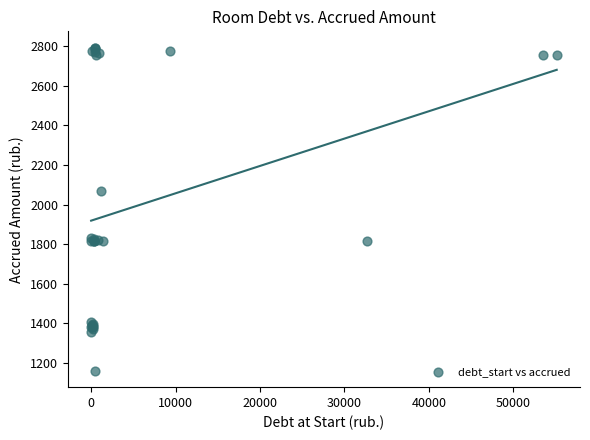

What Y value in the scatter plot is closest to 1976?

2067.1